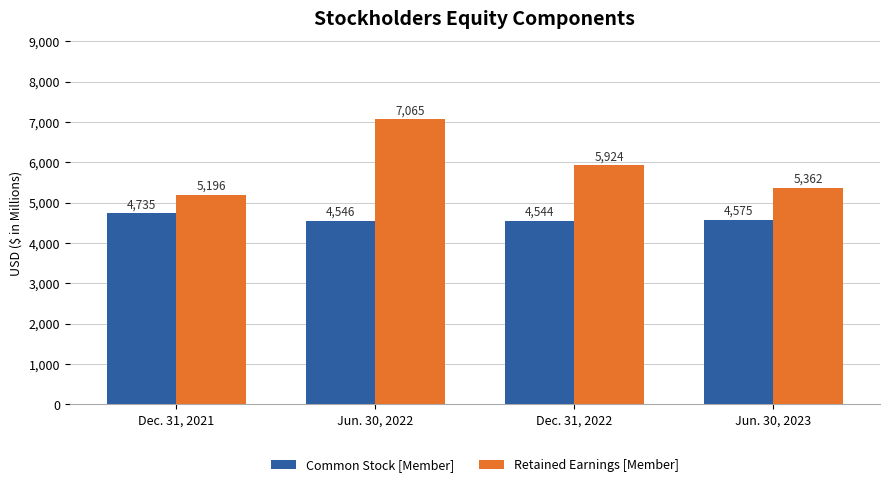

Which series has the largest total across all categories?

Retained Earnings [Member]